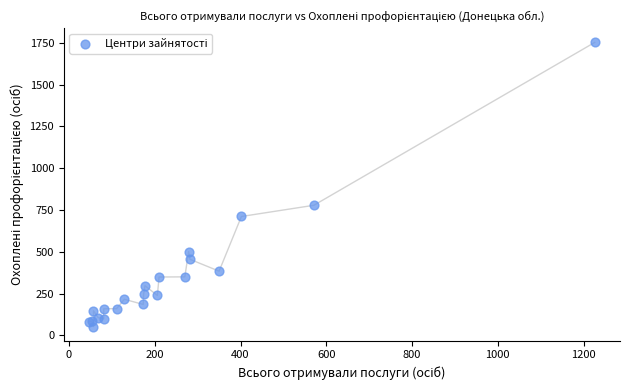

What Y value in the scatter plot is closest to 902?

778